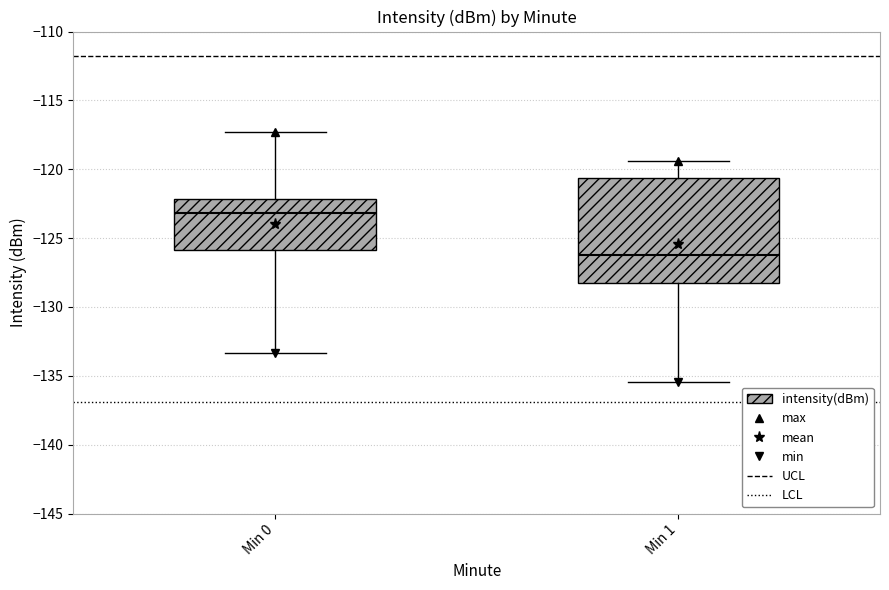

Which box has the highest median line?

Min 0